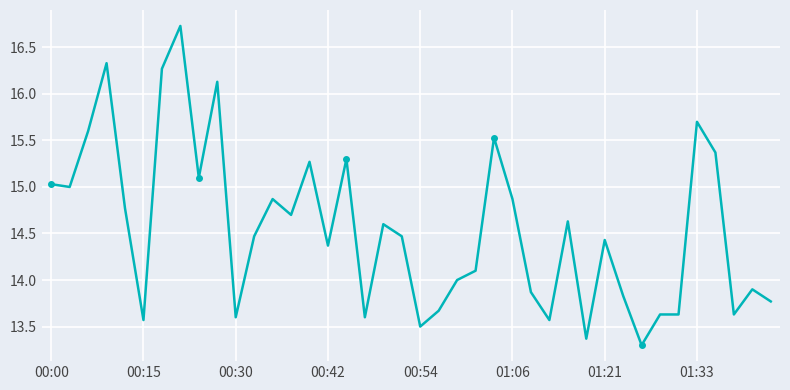

What is the value of the 8th point from the left?

16.7